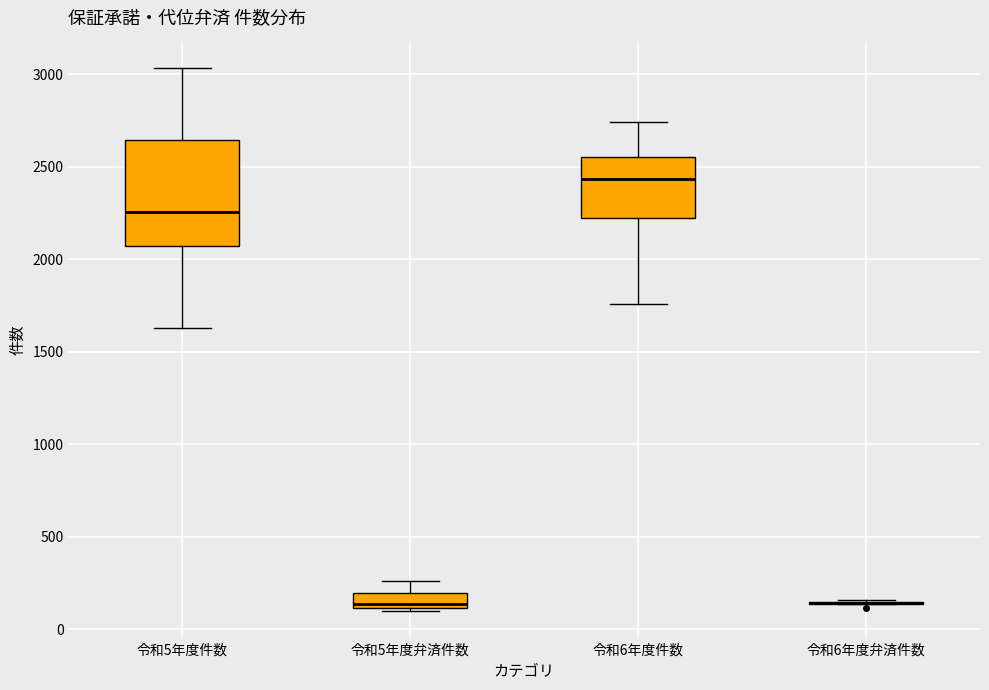

Where is the lower edge of the box for 令和5年度件数 on the y-axis? The values are not printed on the chart, so give them approximately, as read against the axis.

2050